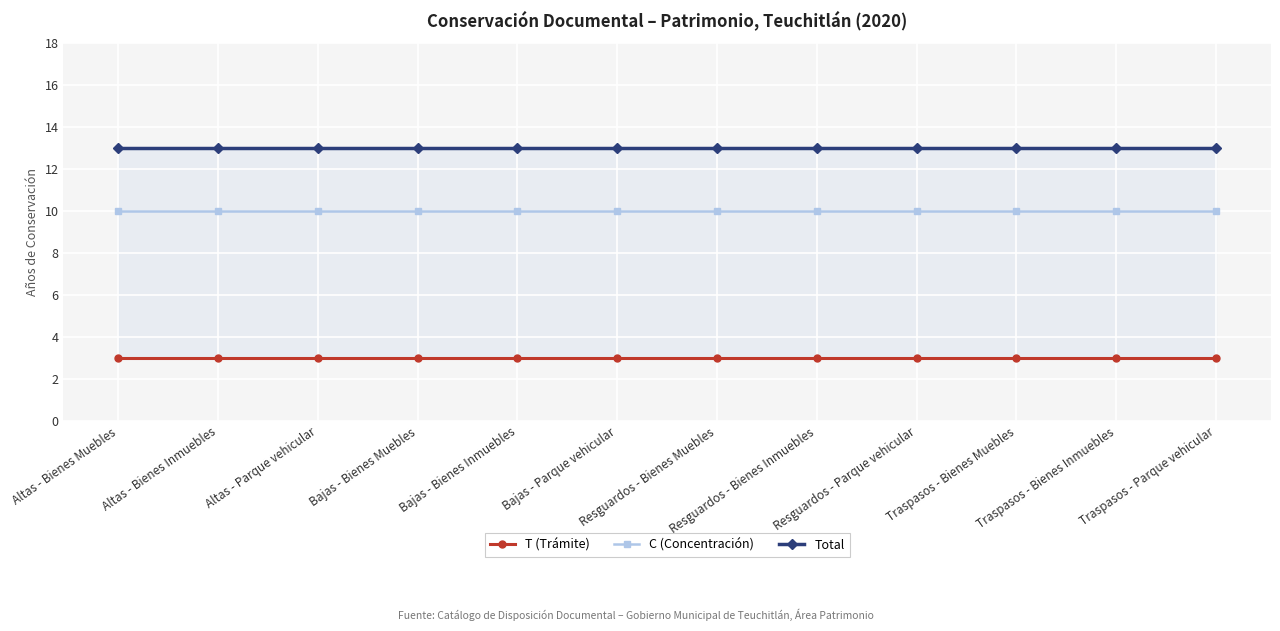

At which label does C (Concentración) reach its peak?

Altas - Bienes Muebles